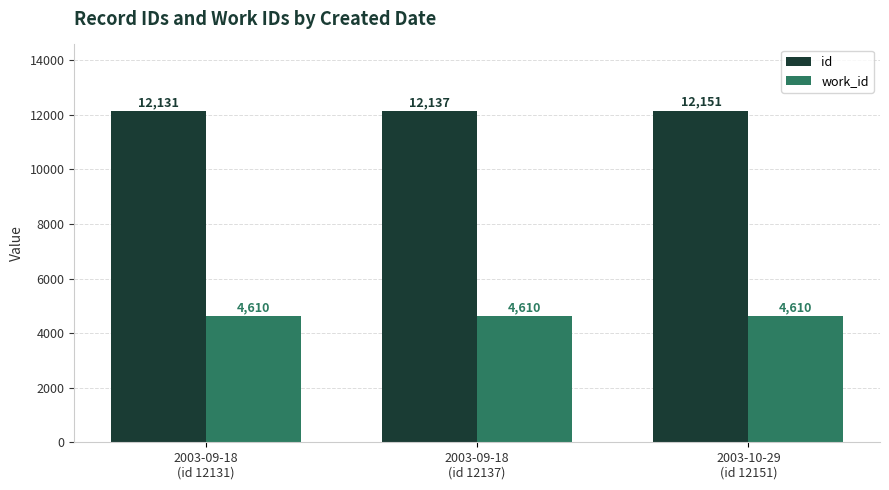

What is the approximate value of work_id at 2003-09-18
(id 12131)?

4610